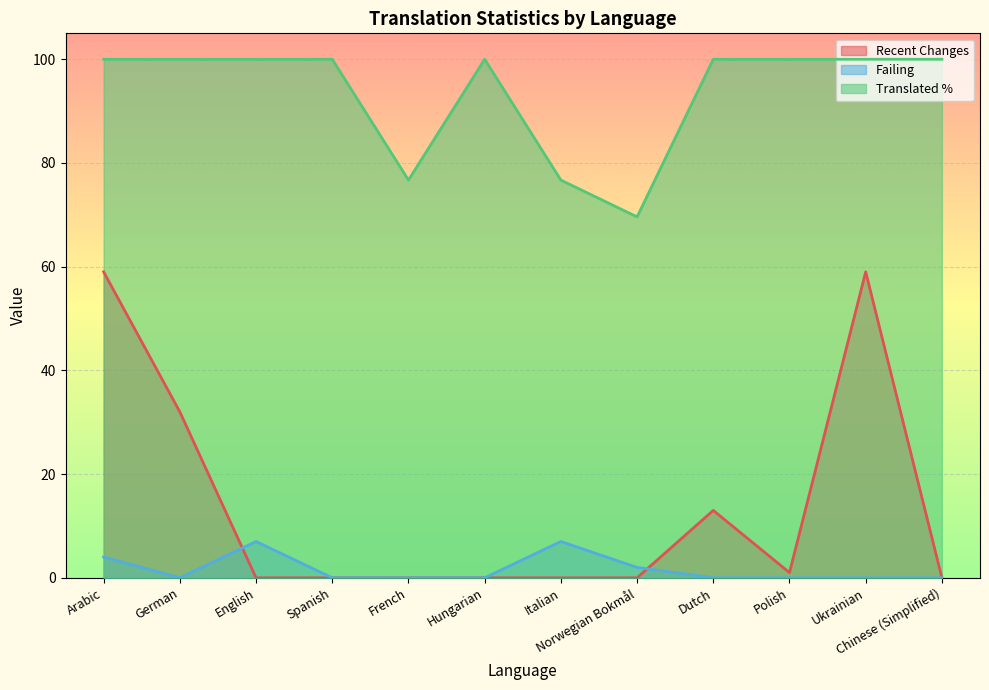

Where is the first local minimum for translated_percent?

French